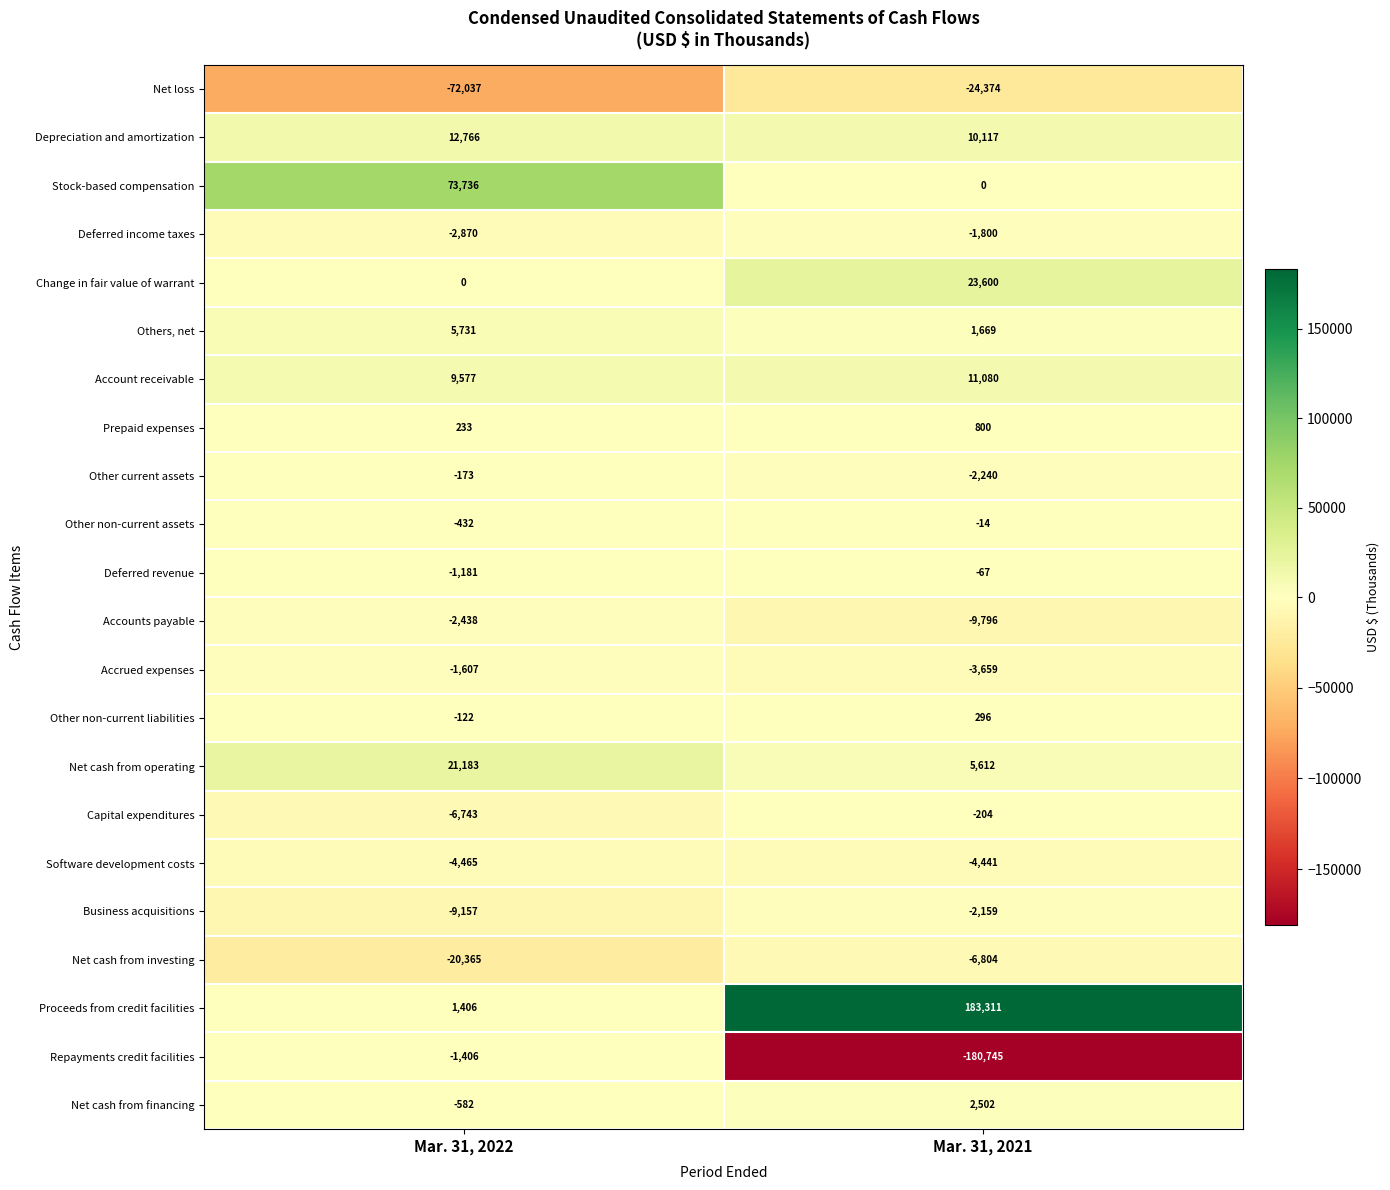

What is the maximum value shown in the chart?

183311